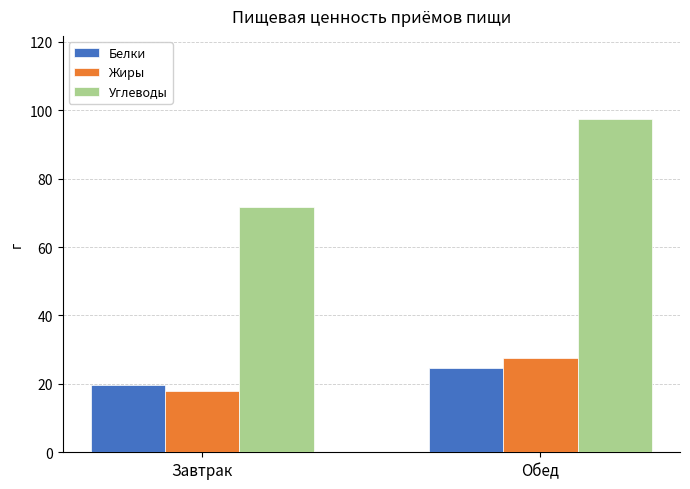

What is the difference between the maximum and minimum values in the Углеводы series?

25.6